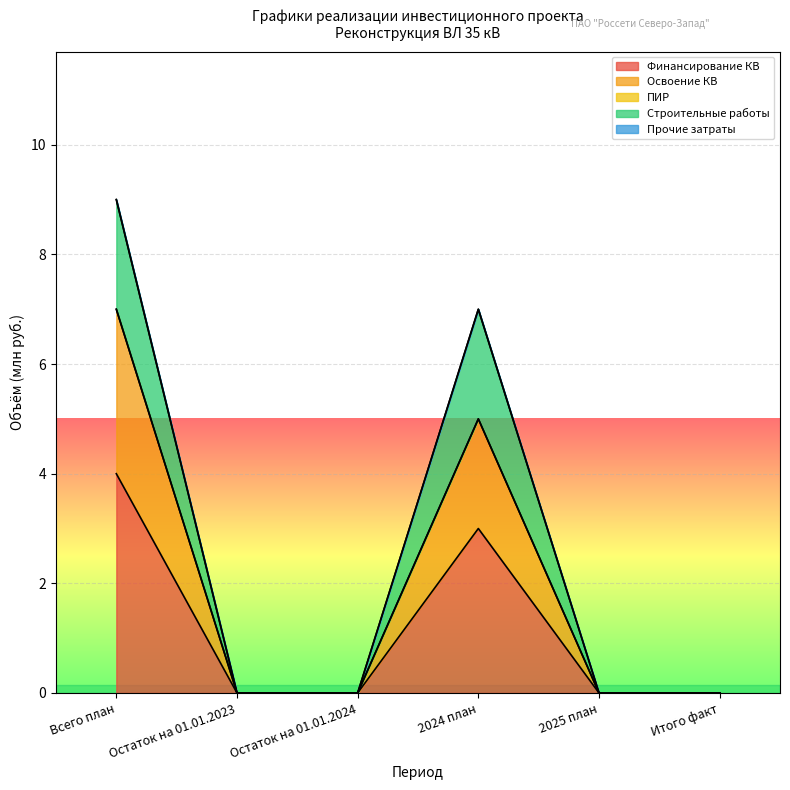

How many interior local peaks does the Освоение КВ series have?

1